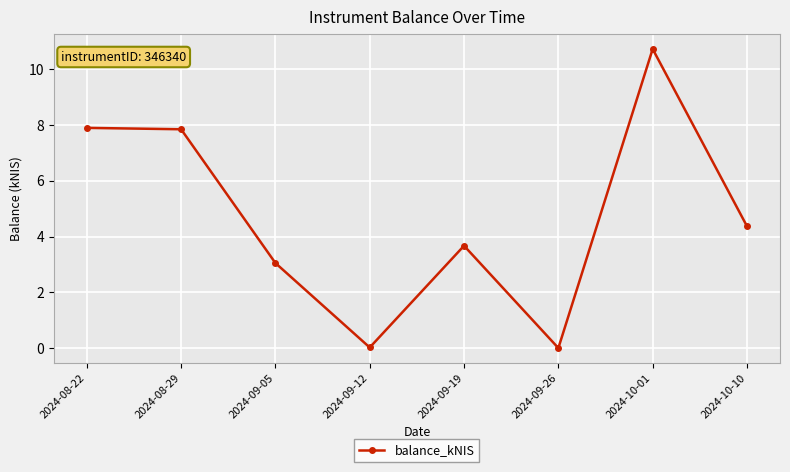

Count the number of data series in this chart.

1